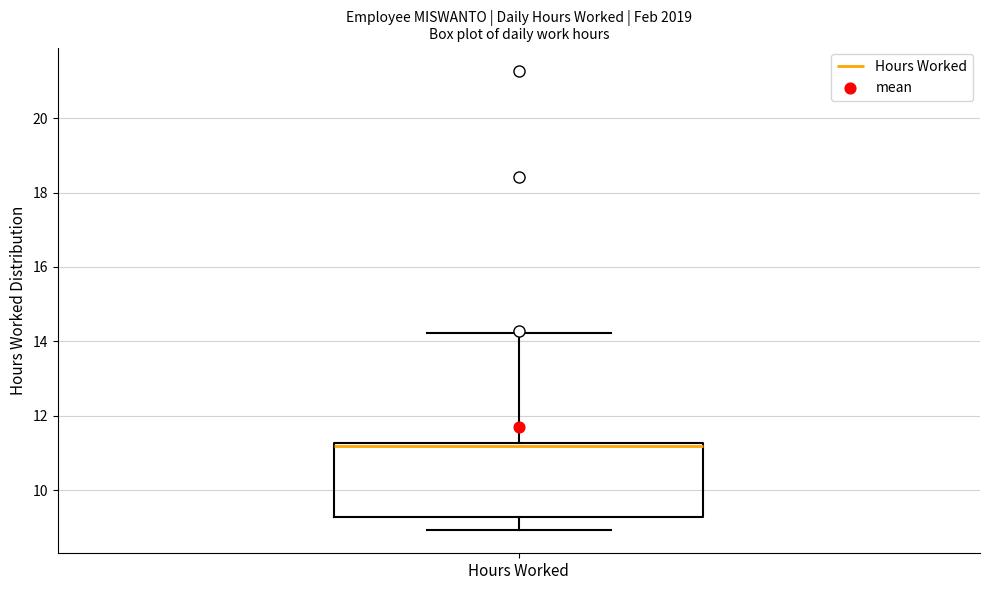

Where does the upper whisker of the box for Hours Worked end on the y-axis? The values are not printed on the chart, so give them approximately, as read against the axis.

14.2